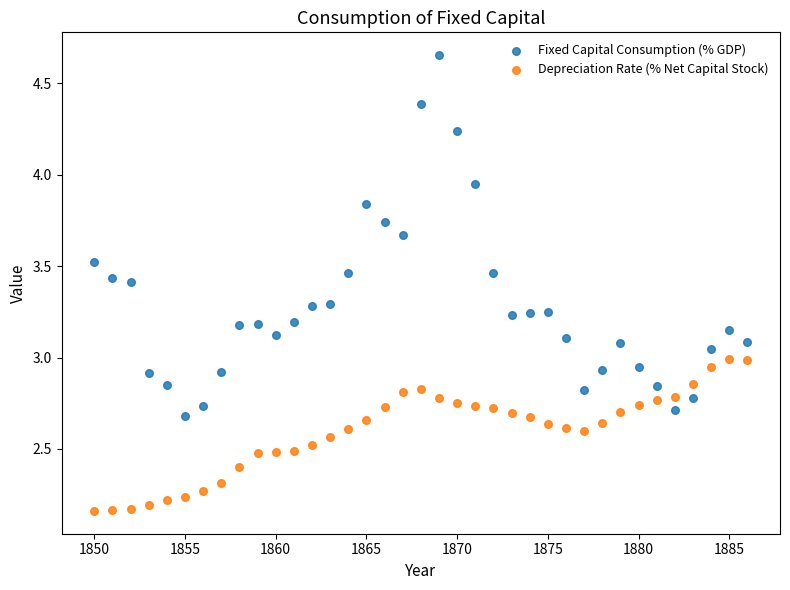

What are all the series names shown in the legend?

Fixed Capital Consumption (% GDP), Depreciation Rate (% Net Capital Stock)